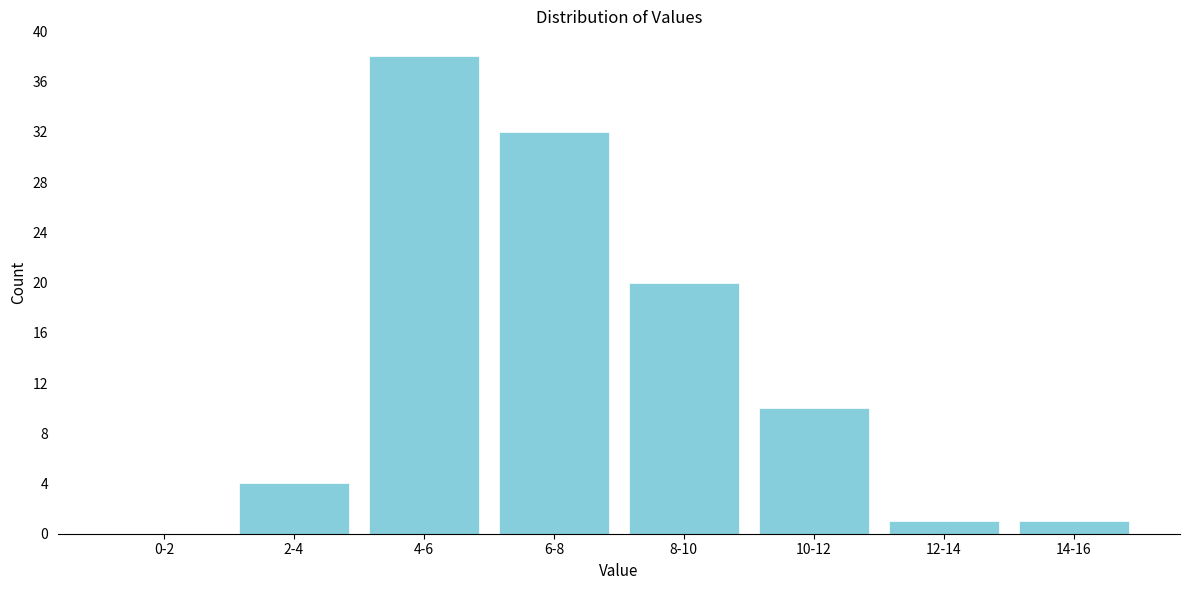

Reading left to right, extract all data points from this chart.

0-2=0	2-4=4	4-6=38	6-8=32	8-10=20	10-12=10	12-14=1	14-16=1